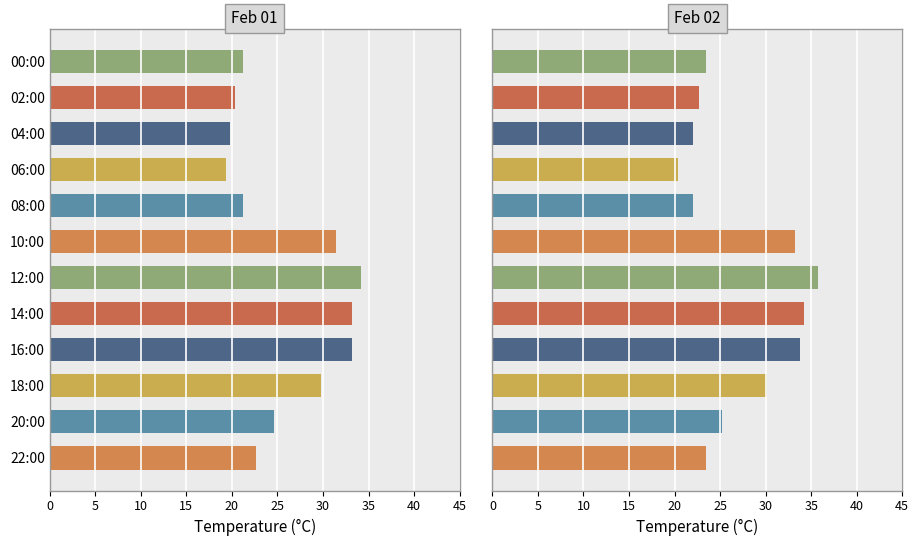

Reading left to right, list all the values displayed in this chart.

Feb 01: 21.2	20.3	19.8	19.3	21.2	31.4	34.2	33.2	33.2	29.8	24.6	22.7
Feb 02: 23.5	22.7	22.0	20.4	22.0	33.2	35.7	34.2	33.8	30.1	25.2	23.4